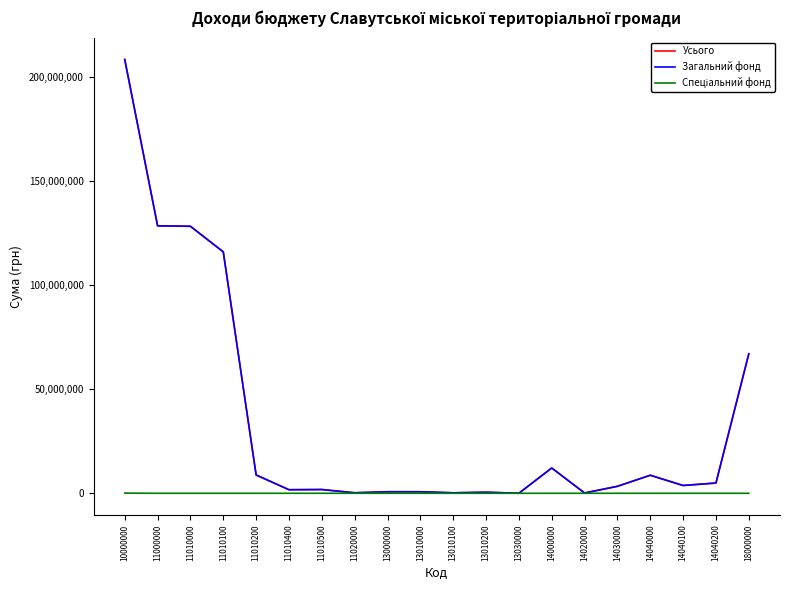

Does the chart have visible grid lines?

No